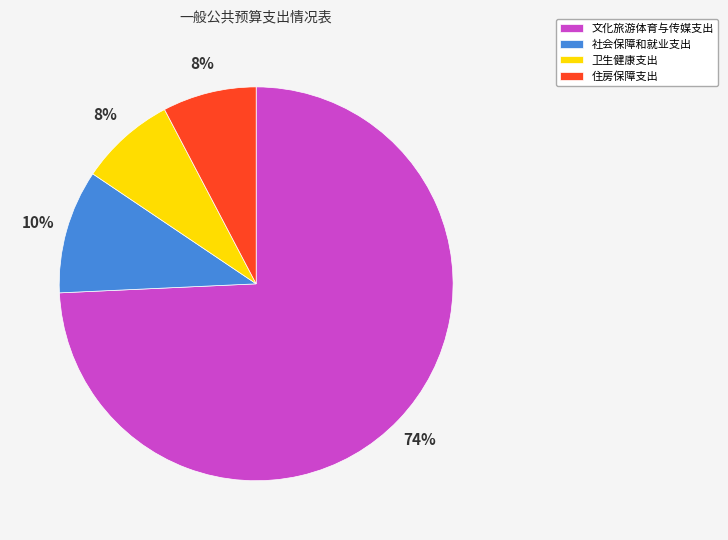

Which slice is the largest?

文化旅游体育与传媒支出